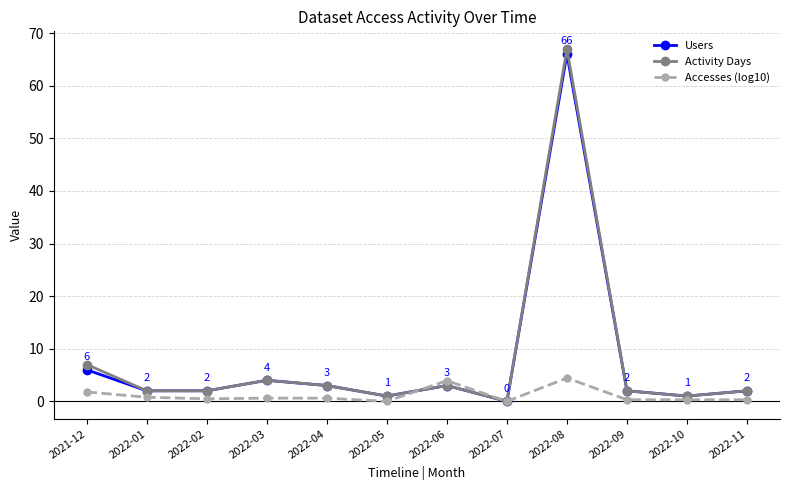

What is the value of the Users point at the 4th from the left?

4.0